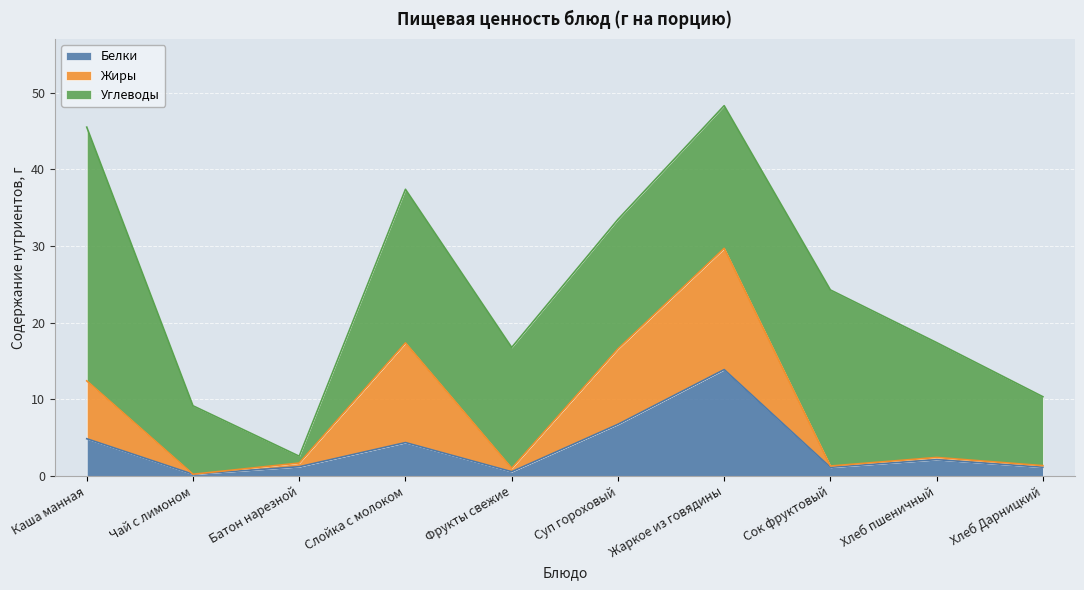

List the labels in order of Жиры value, largest first.

Жаркое из говядины, Слойка с молоком, Суп гороховый, Каша манная, Хлеб пшеничный, Батон нарезной, Хлеб Дарницкий, Сок фруктовый, Фрукты свежие, Чай с лимоном